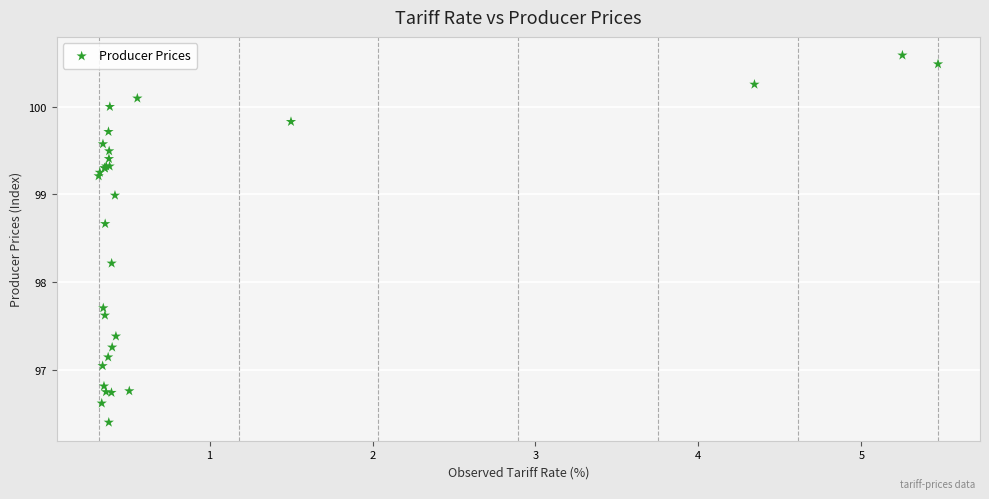

What Y value in the scatter plot is closest to 98?

98.2